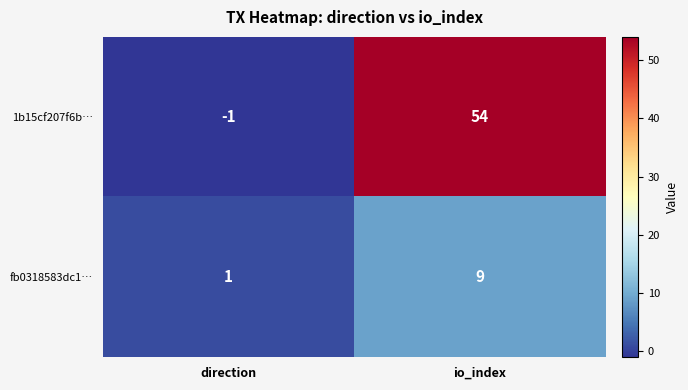

How many distinct data groups are displayed?

2